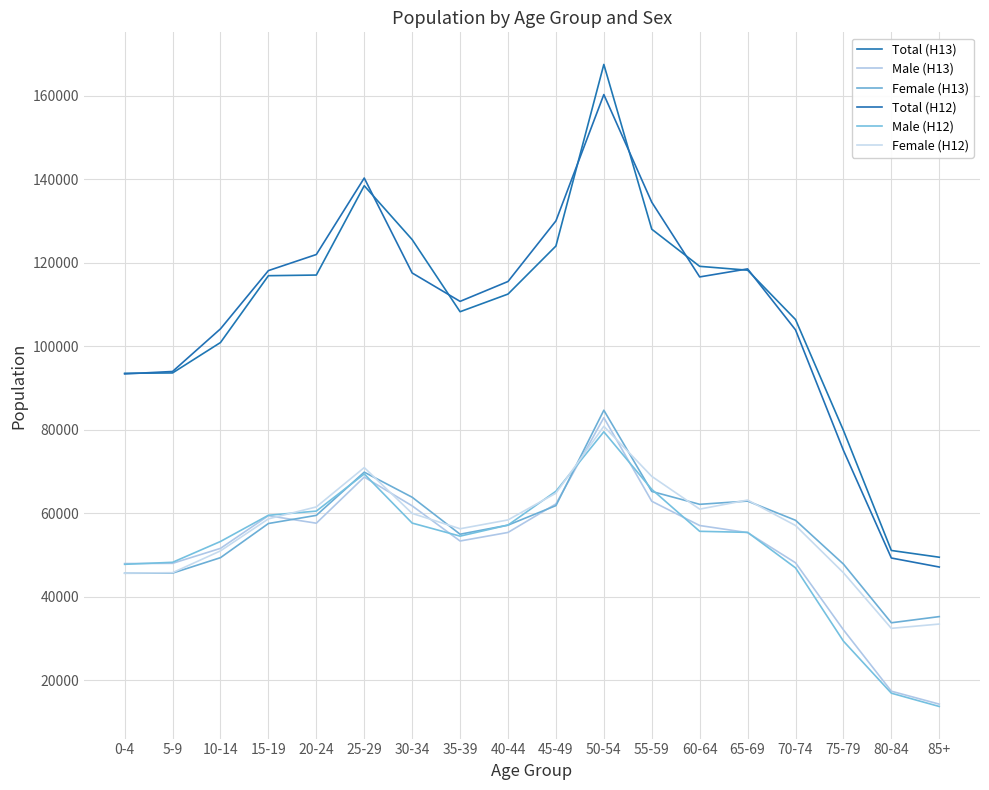

Which series changed the most between 35-39 and 50-54?

Total (H13)